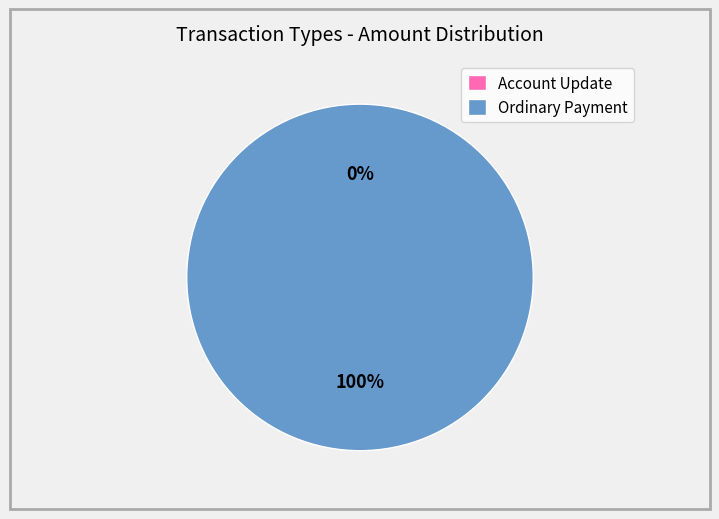

Rank the categories by value from highest to lowest.

Ordinary Payment, Account Update